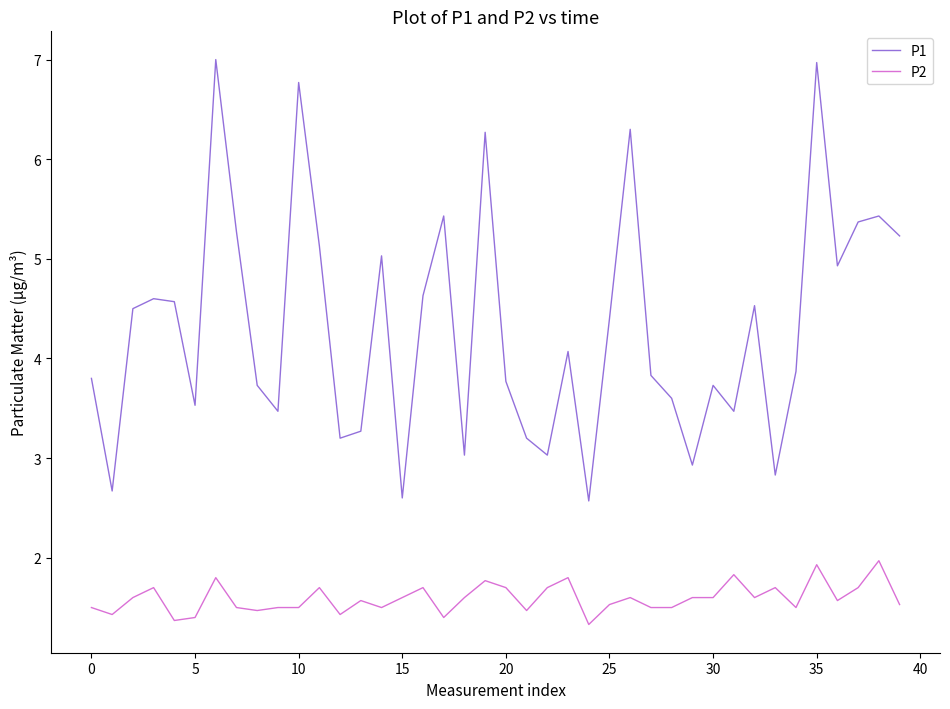

Which series has the largest total across all categories?

P1